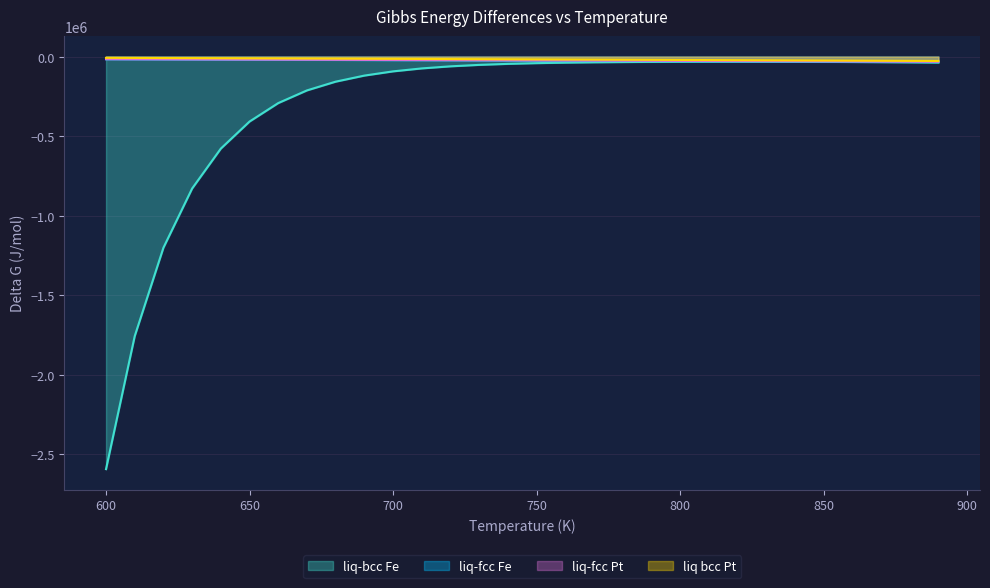

What is the difference between the liq-bcc Fe values at 810 and 680?

125314.6